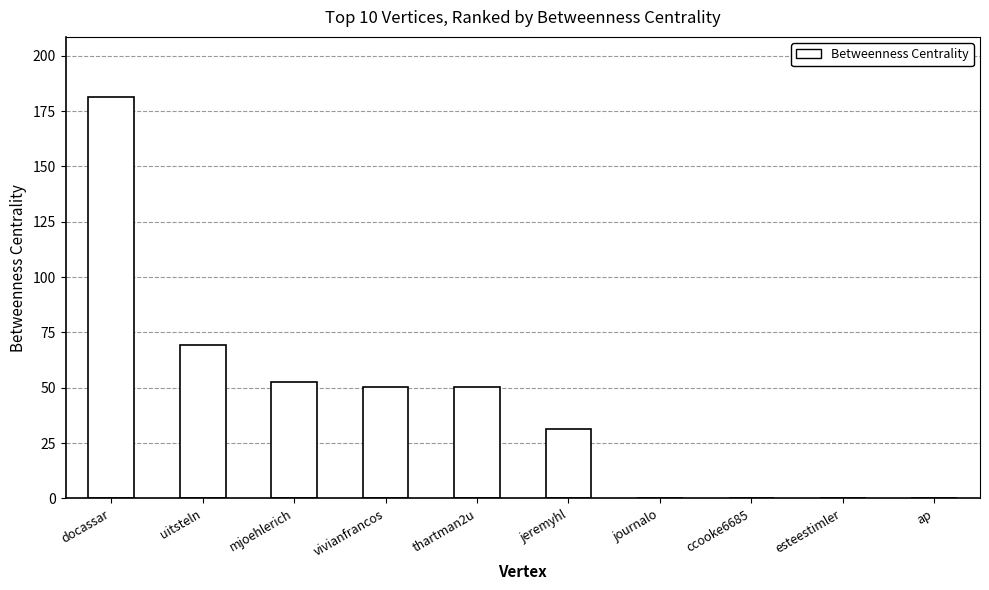

What is the greatest value displayed?

181.3